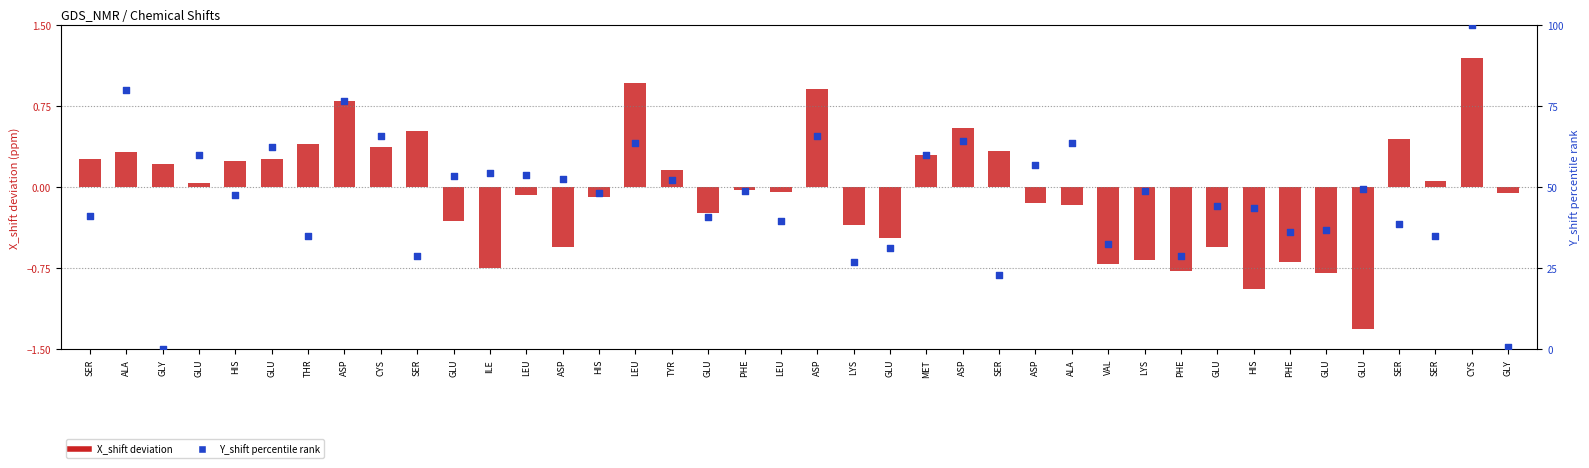

At how many categories does at least one series exceed 20?

38